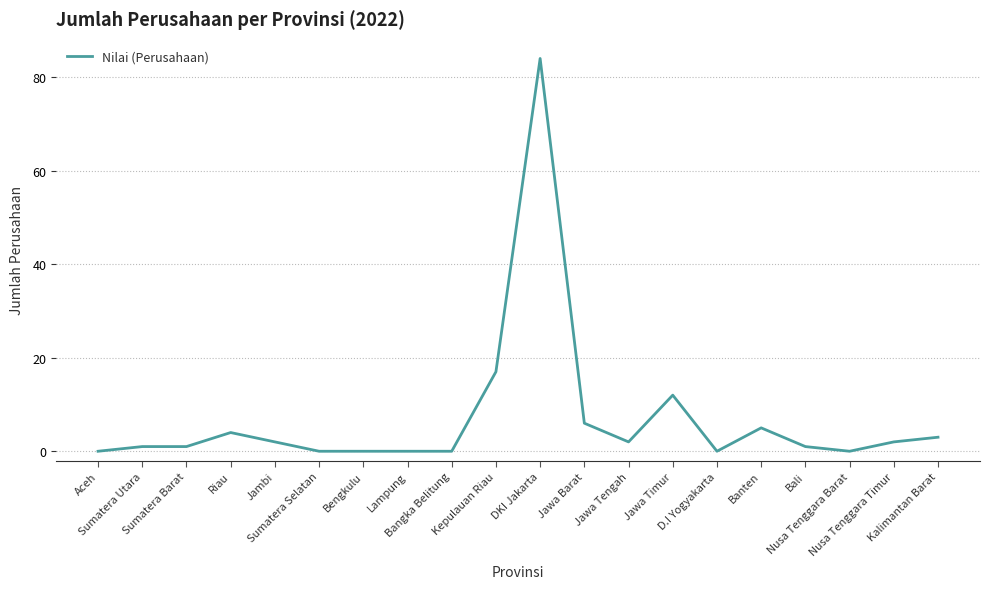

What is the maximum value shown in the chart?

84